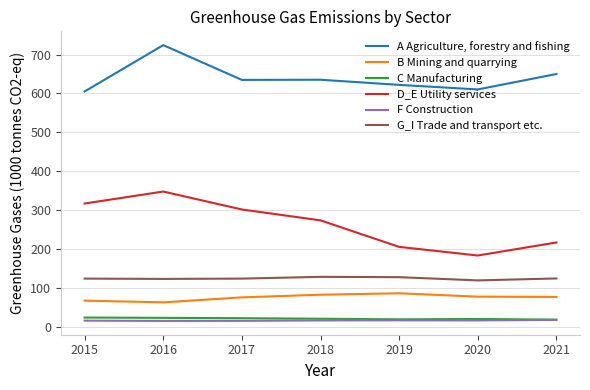

At which label does A Agriculture, forestry and fishing reach its peak?

2016